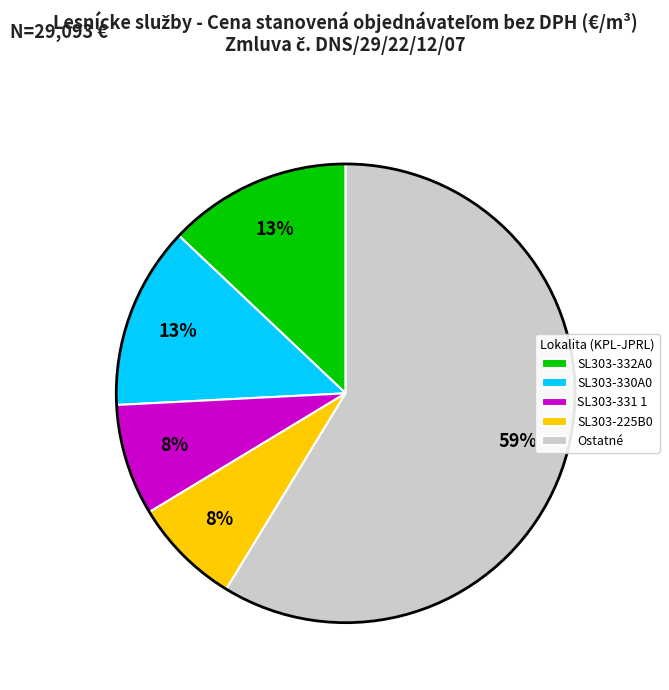

Do Ostatné and SL303-225B0 together represent more than half of the pie?

Yes